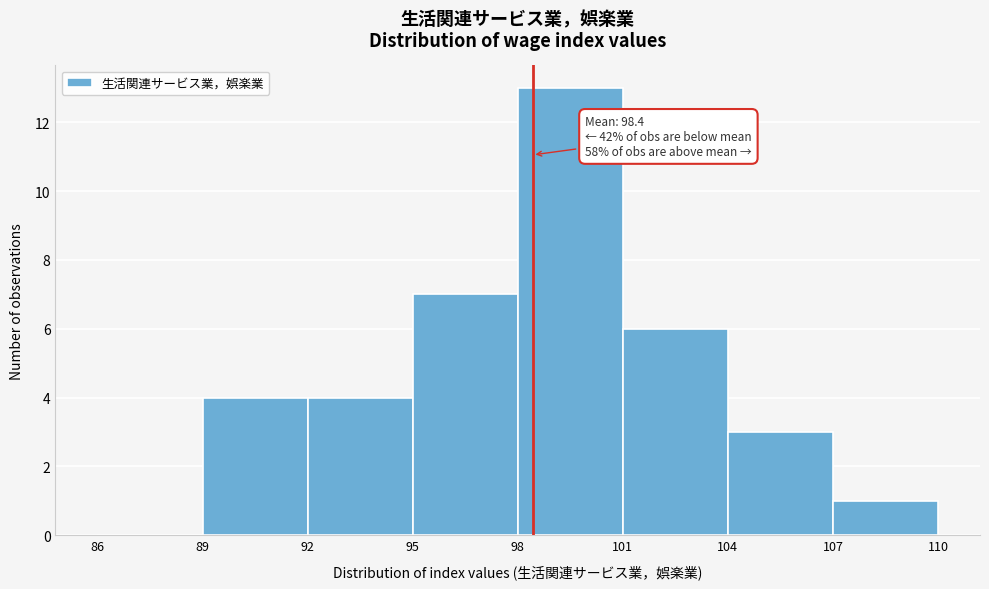

Over which range of the x-axis is the bar tallest?

98 to 101